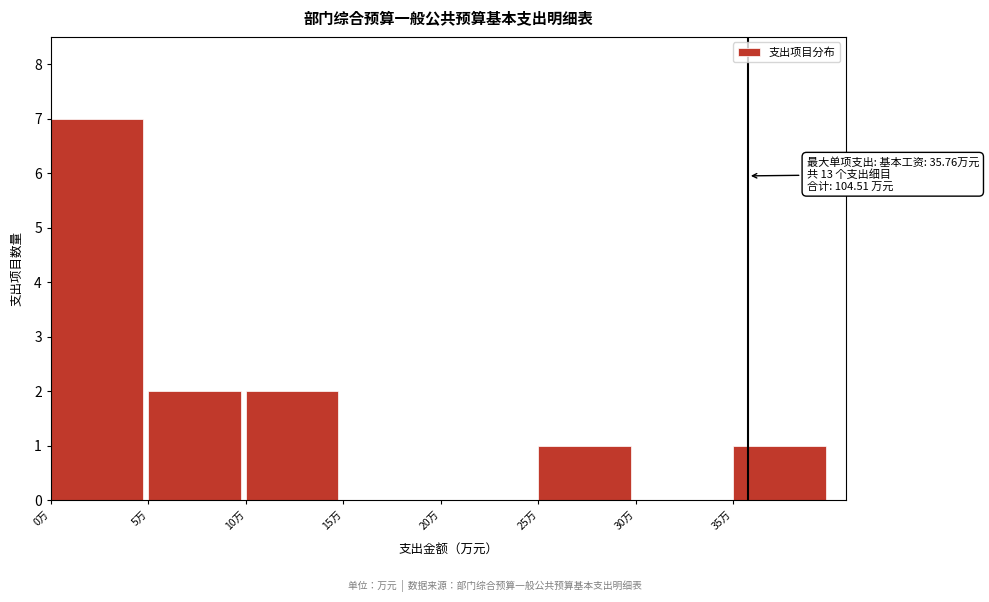

Over which range of the x-axis is the bar tallest?

0 to 5